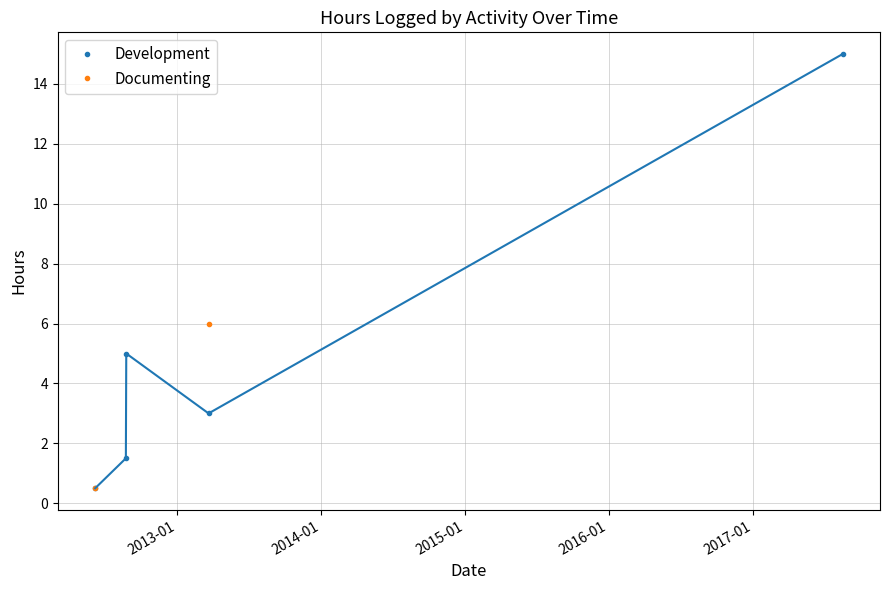

True or false: Documenting and Development intersect in this chart.

False